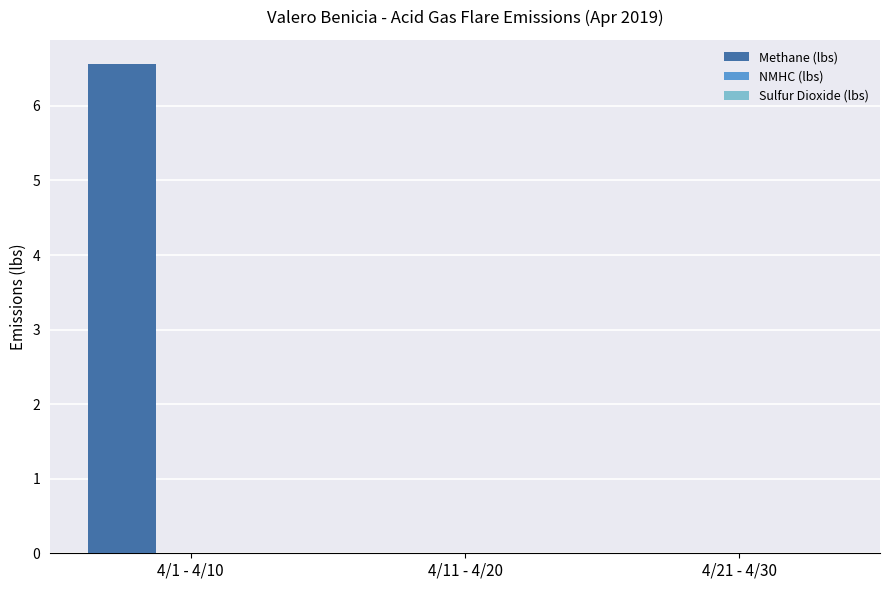

Which has a higher value, 4/1 - 4/10 or 4/21 - 4/30?

4/1 - 4/10